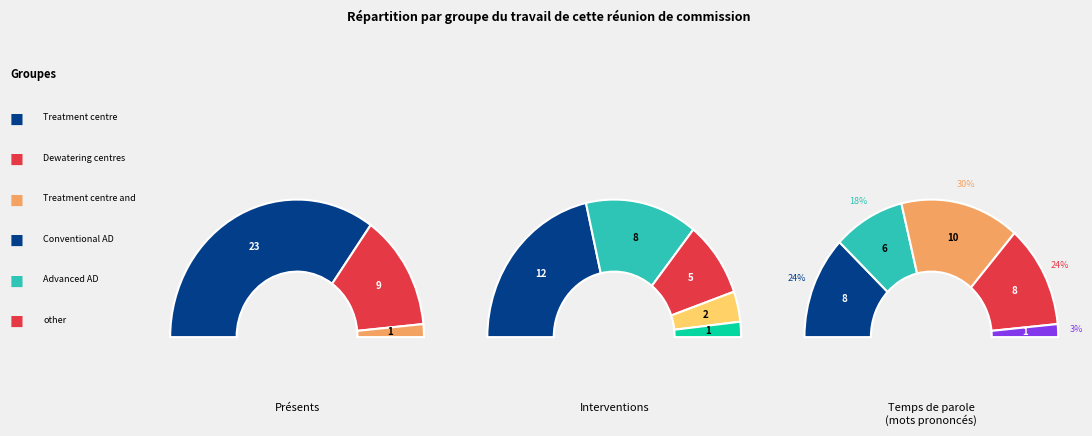

Between Dewatering centres and Treatment centre and Incinerator, which is larger?

Treatment centre and Incinerator